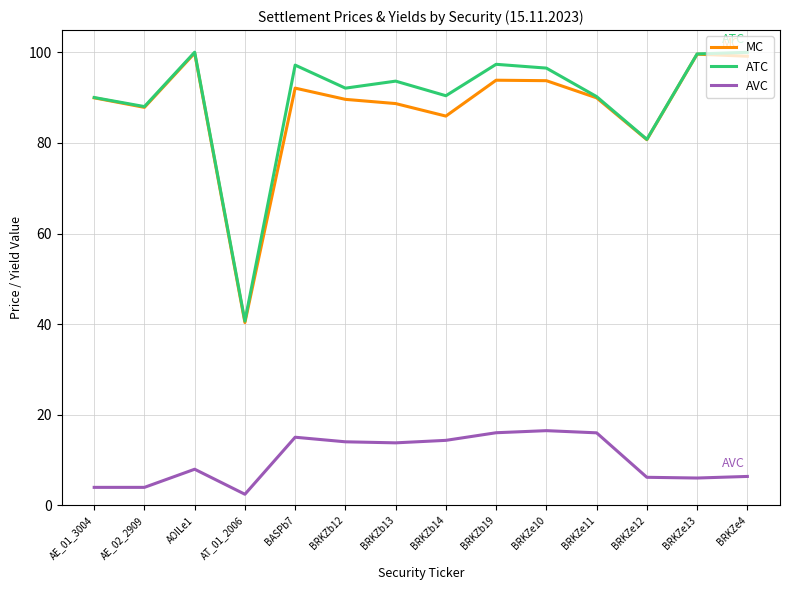

What is the difference between the maximum and second lowest values in the ATC series?

19.2